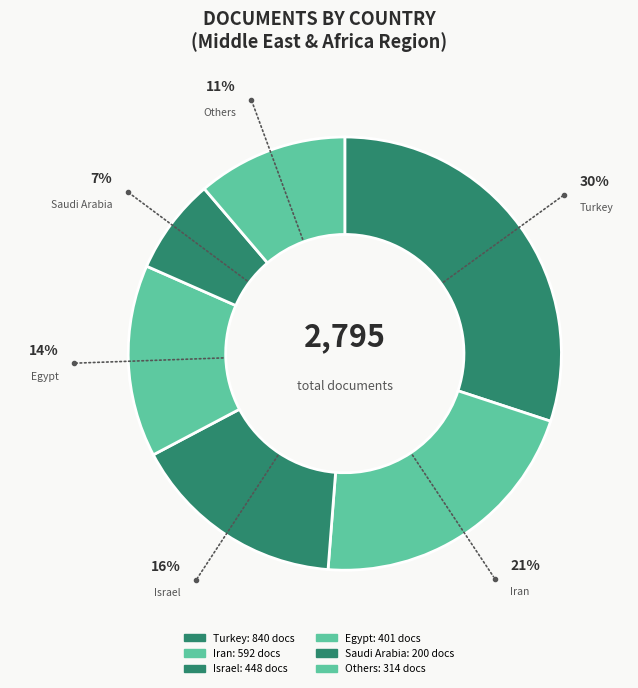

Count the number of slices in the pie.

6